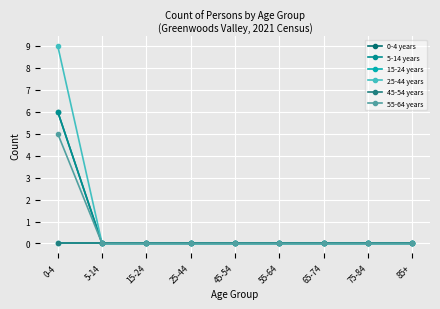

Is this an area chart (filled region under the line)?

No